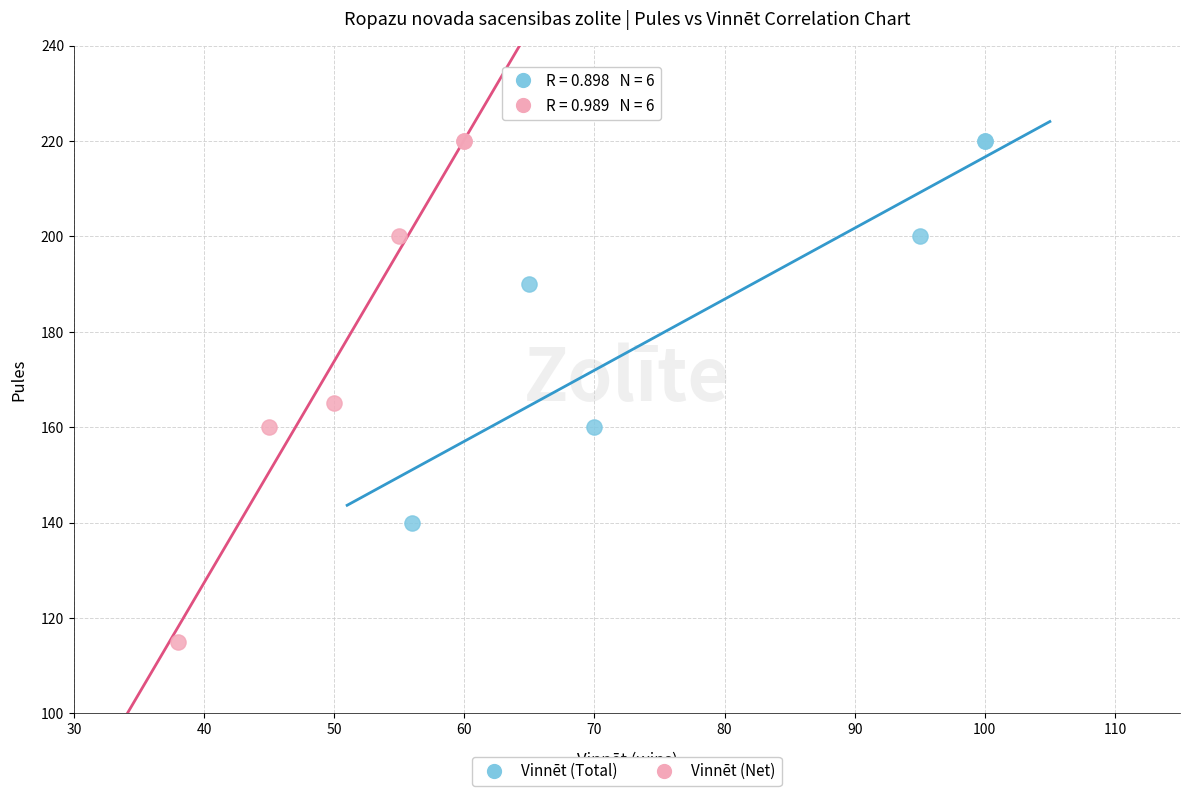

Which series contains the lowest Y value?

Vinnēt (Net)